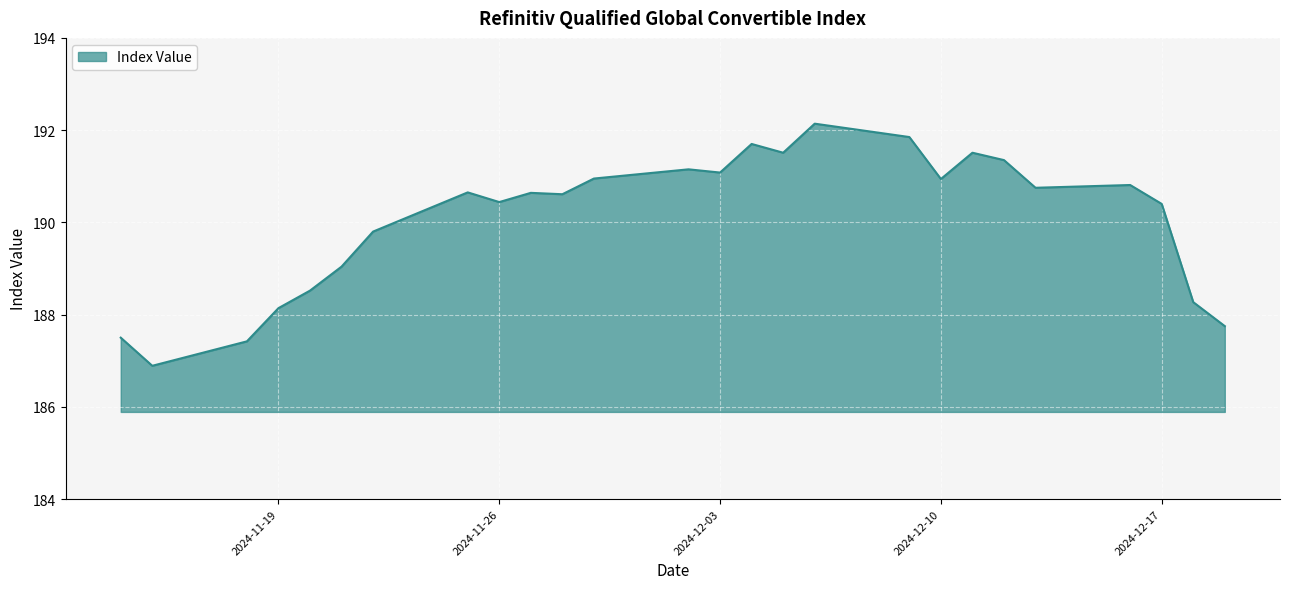

What is the minimum value shown in the chart?

186.9